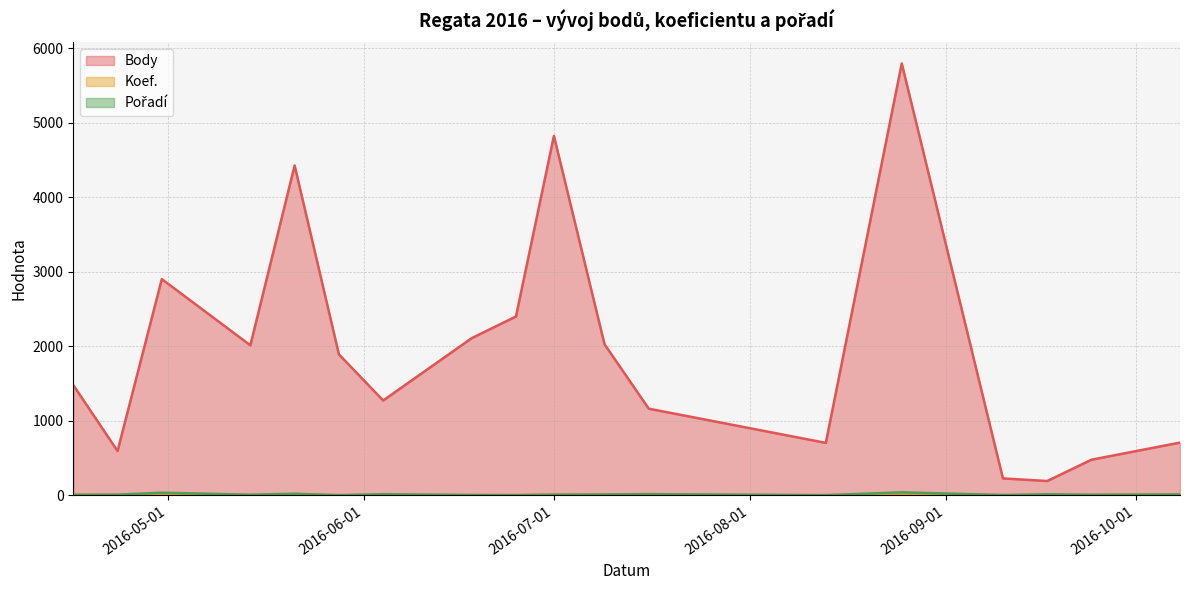

What position from the right is 2016-10-08?

1